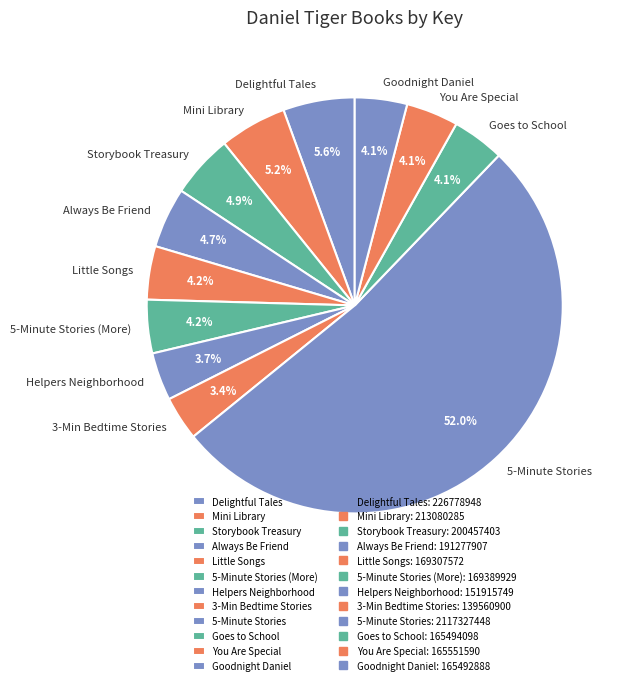

Combined, do Little Songs and 3-Min Bedtime Stories account for over 50%?

No